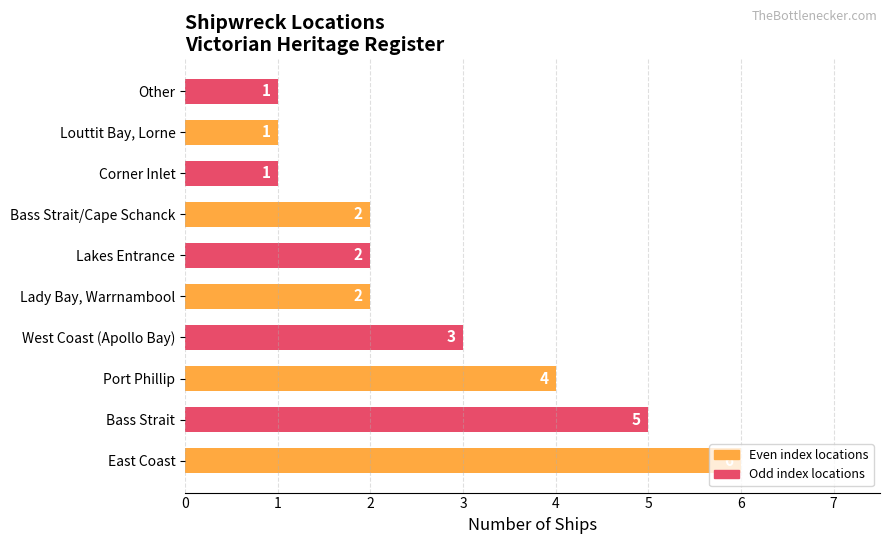

Count the values in the range 1 to 4.

8